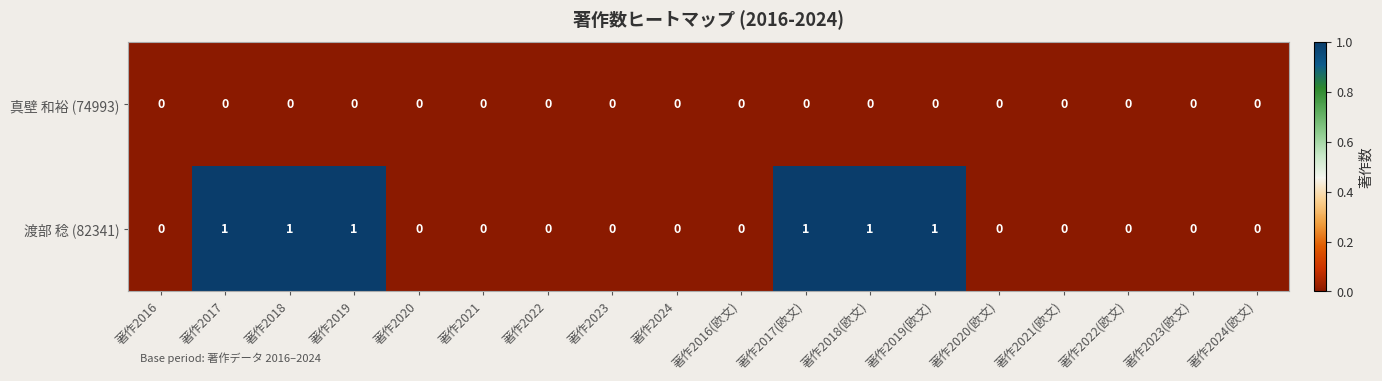

List the series in order of their overall mean, highest first.

渡部 稔 (82341), 真壁 和裕 (74993)